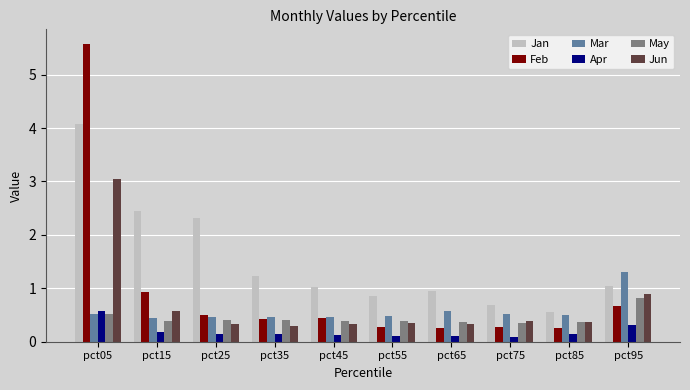

How many bars are there in total?

60